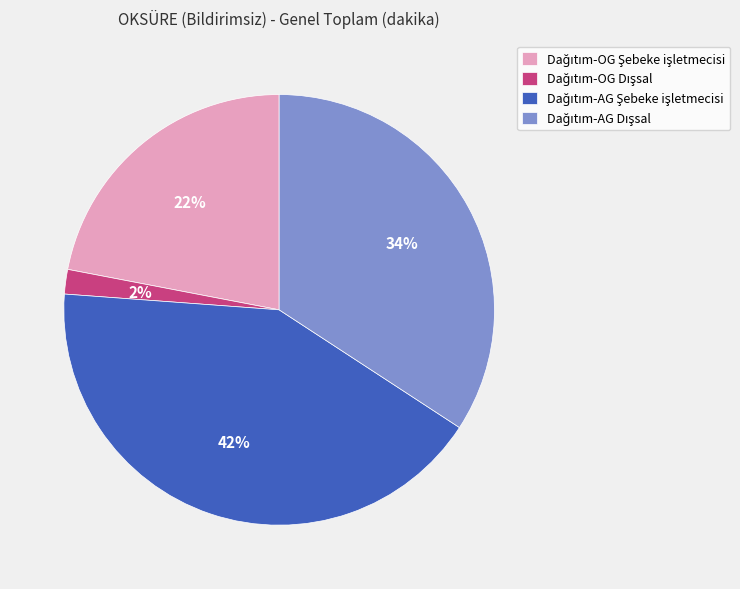

To the nearest percent, what is the difference between the largest and smallest slice percentages?

40%